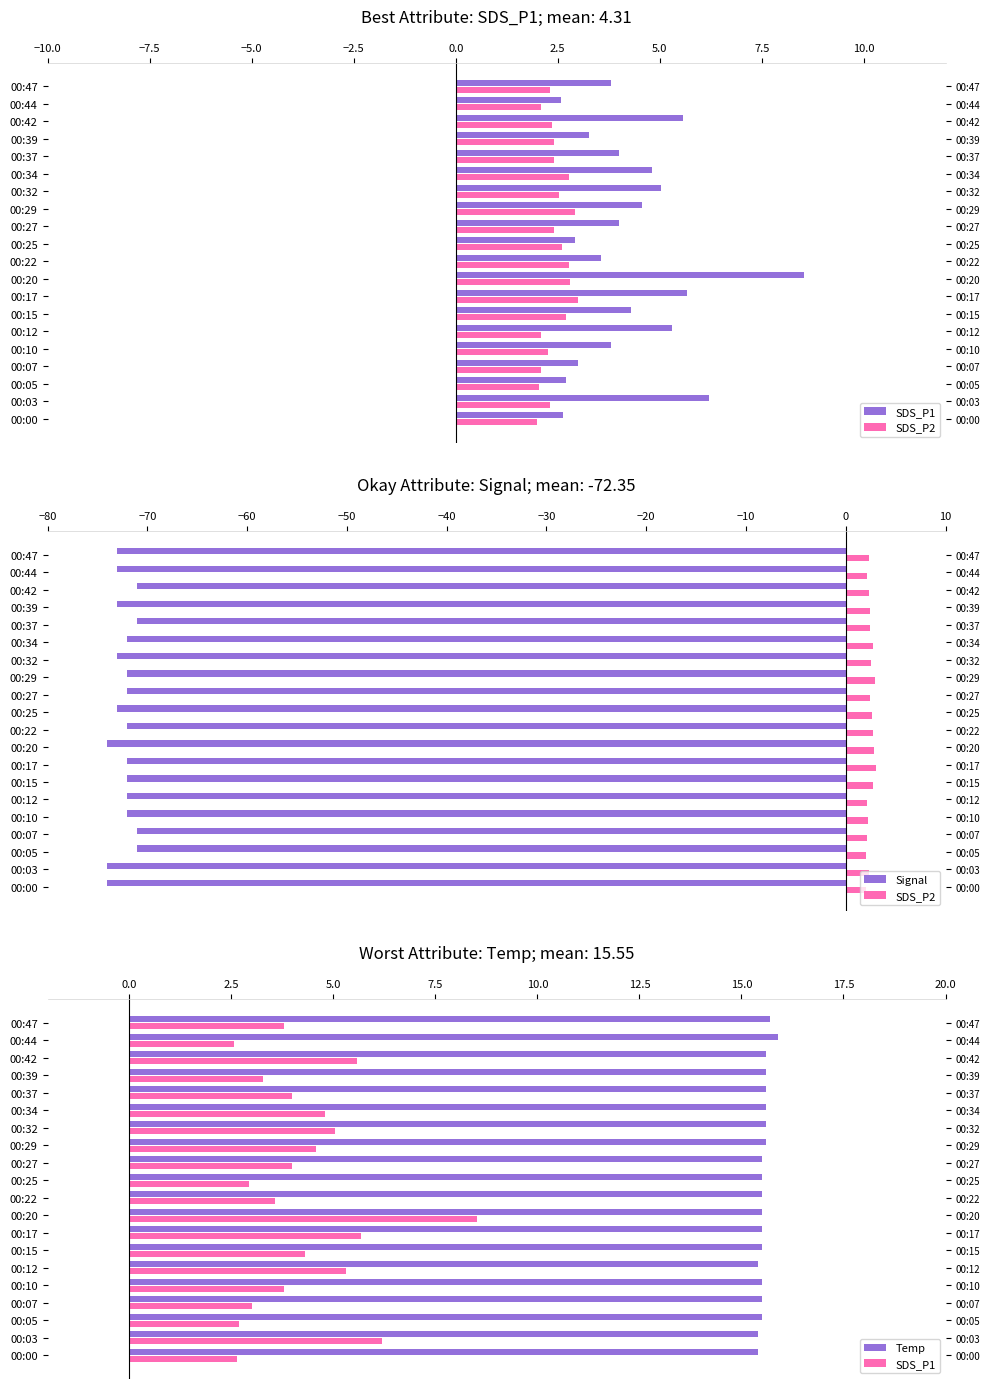

Which series has the largest range (max minus min)?

SDS_P1